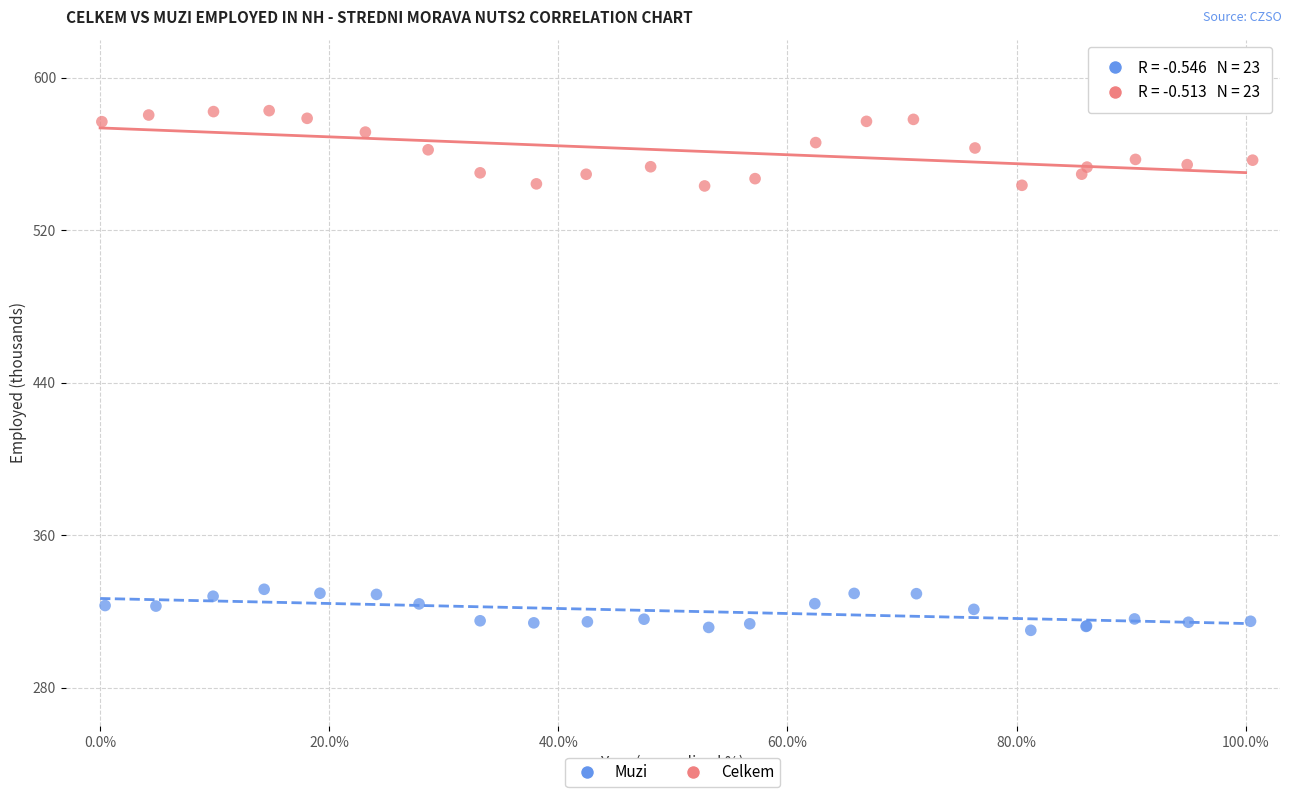

Which series contains the lowest Y value?

Muzi